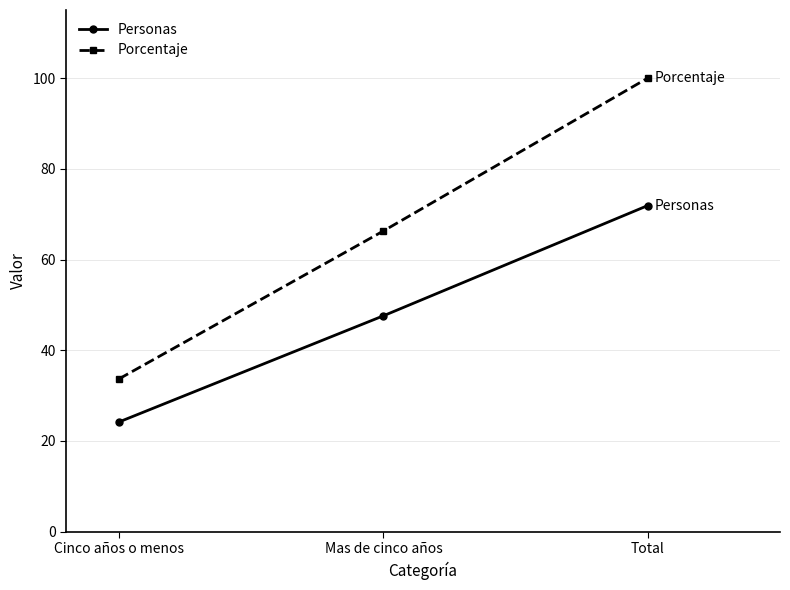

What is the spread (max minus min) of values at Cinco años o menos?

9.5